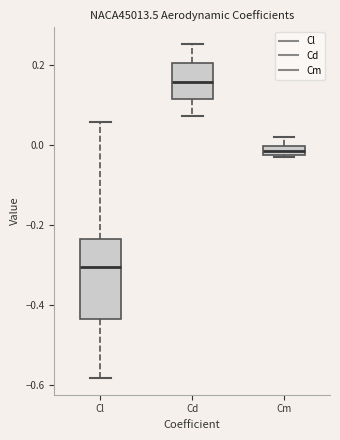

Which box's median line is the highest?

Cd